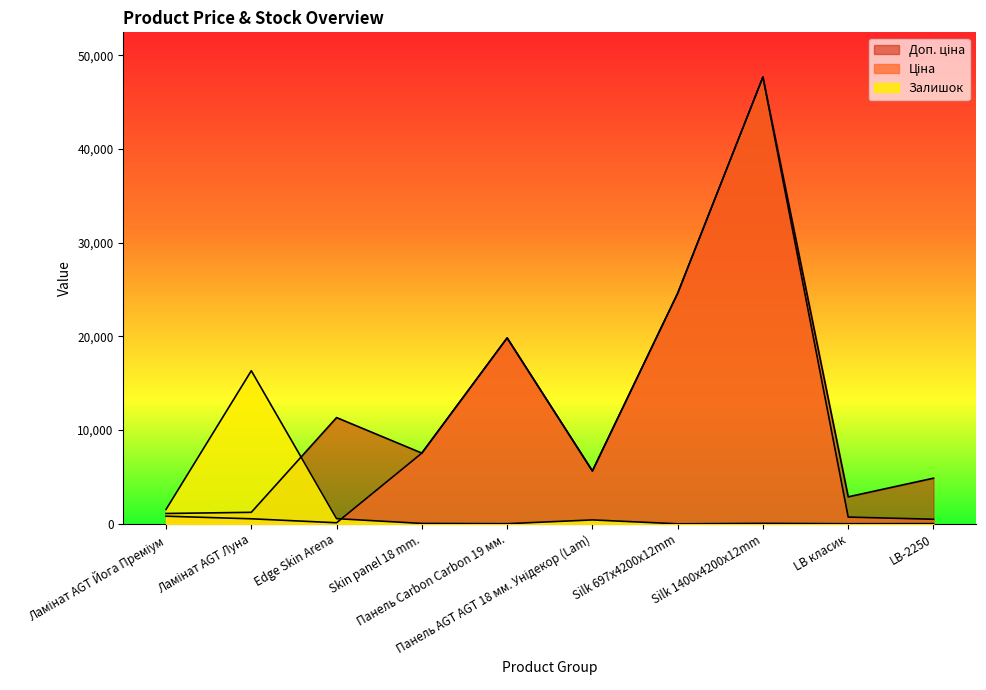

Which series has the largest total across all categories?

Доп. ціна